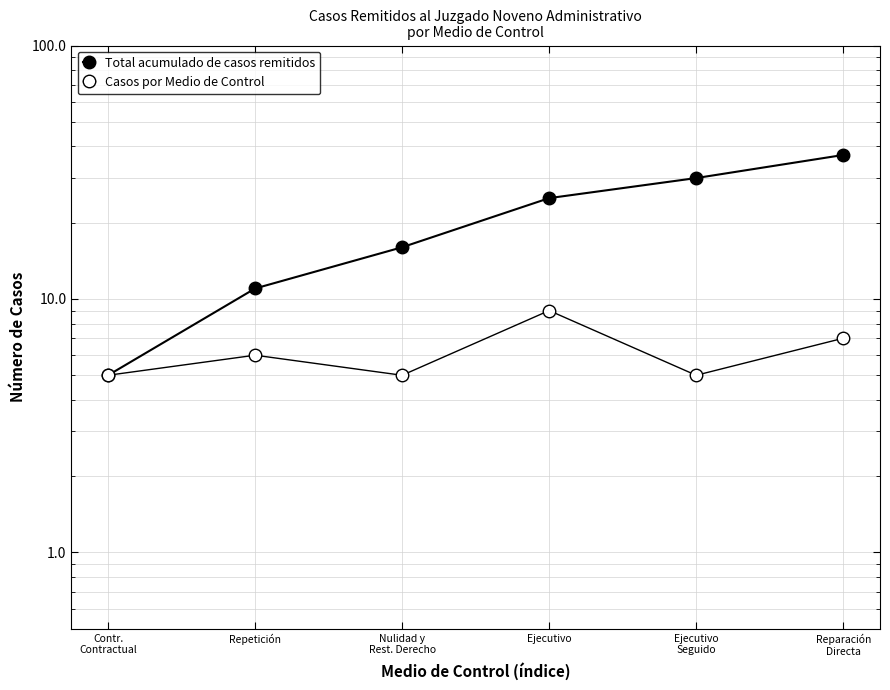

At which label does Total acumulado de casos remitidos first exceed 25?

Ejecutivo
Seguido